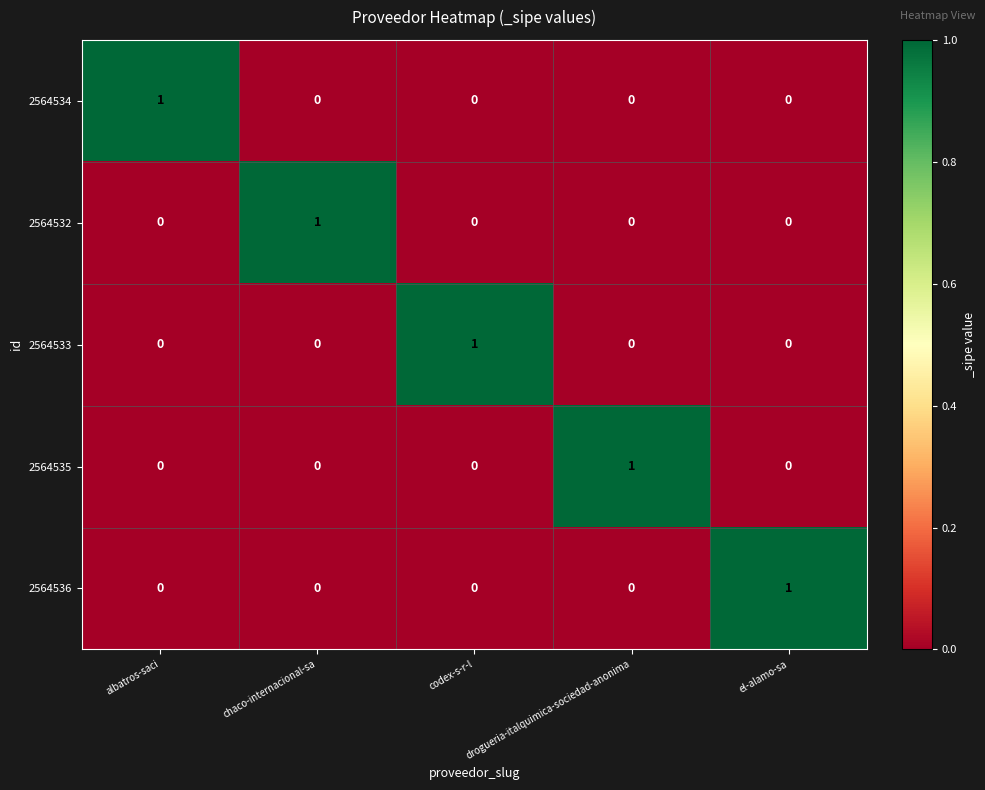

Count the 2564536 values in the range 0 to 1.

5